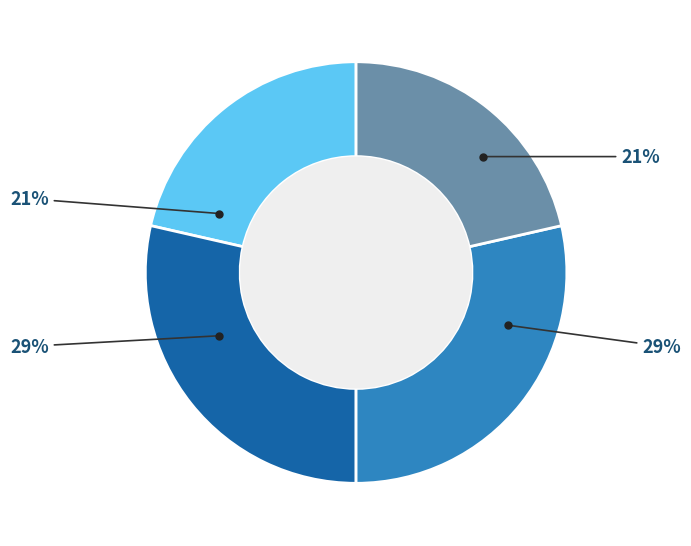

Is there any slice that represents more than half of the pie?

No